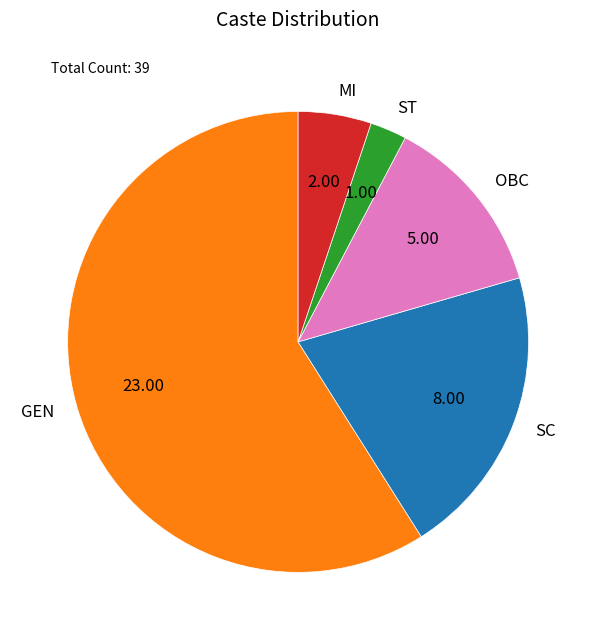

Does any single category account for the majority?

Yes